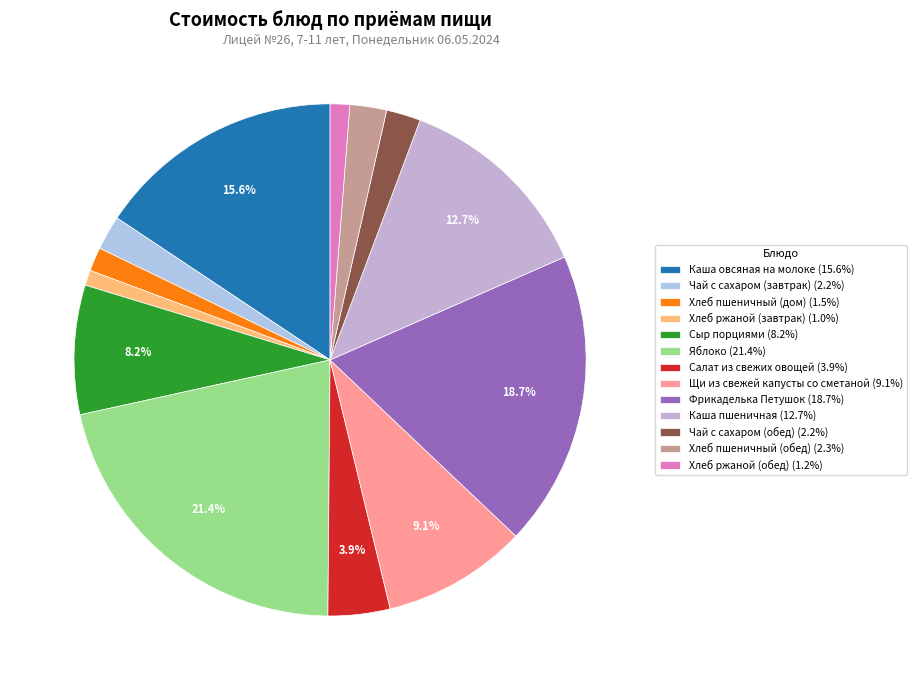

Rank the categories by value from lowest to highest.

Хлеб ржаной (завтрак), Хлеб ржаной (обед), Хлеб пшеничный (дом), Чай с сахаром (завтрак), Чай с сахаром (обед), Хлеб пшеничный (обед), Салат из свежих овощей, Сыр порциями, Щи из свежей капусты со сметаной, Каша пшеничная, Каша овсяная на молоке, Фрикаделька Петушок, Яблоко